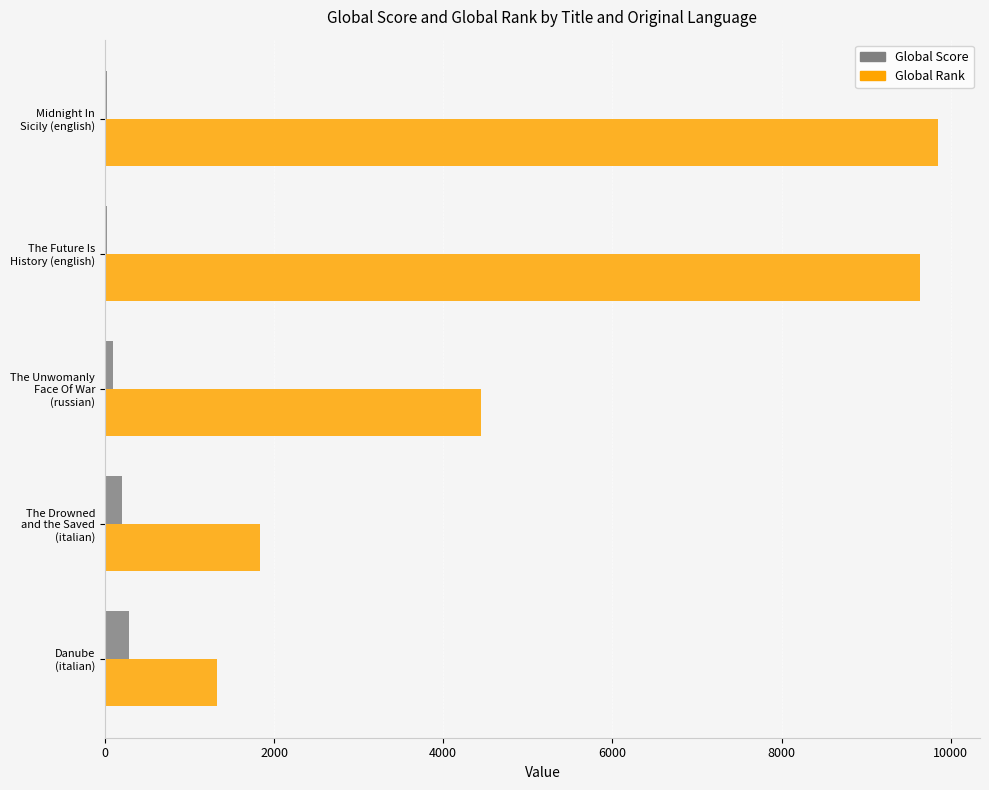

Which series has the largest total across all categories?

Global Rank